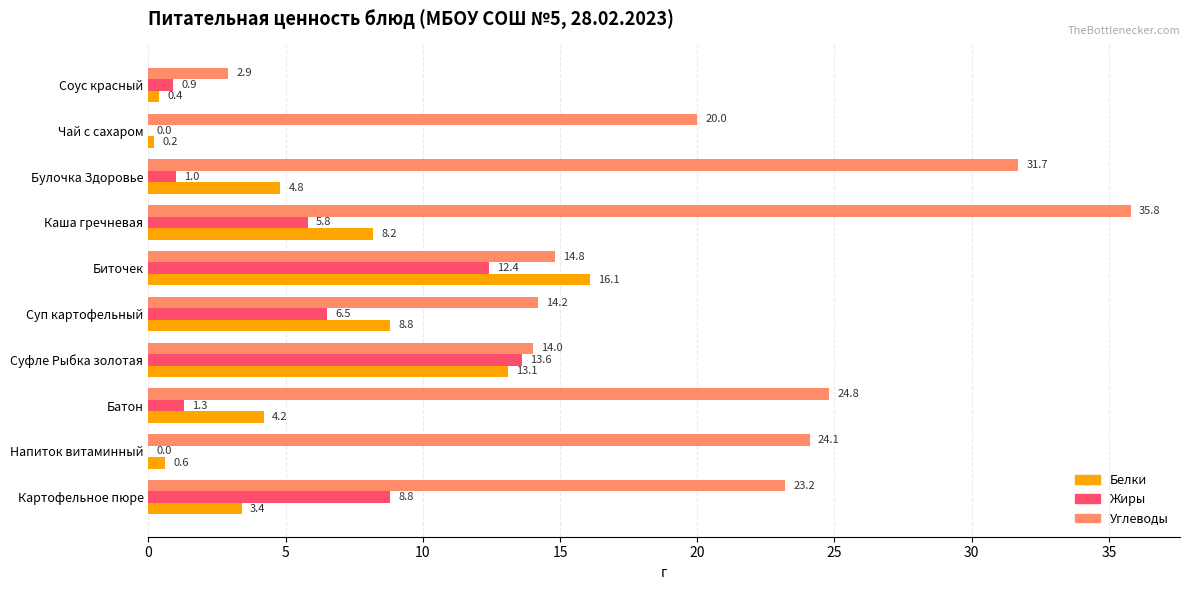

Is it true that Жиры equals 1.0 at Булочка Здоровье?

True